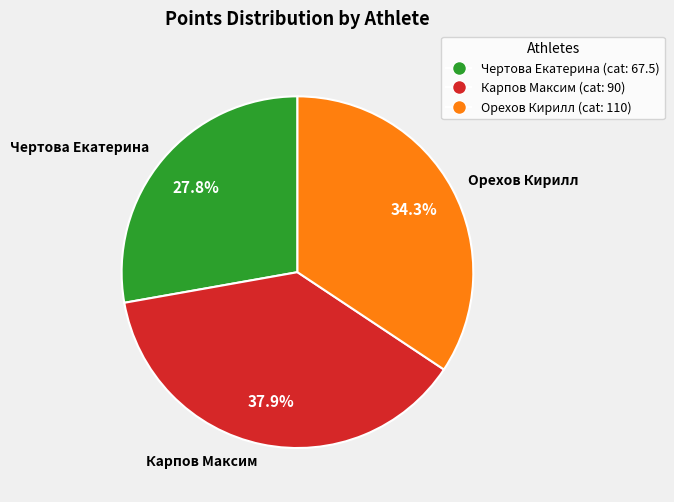

Is there a majority slice in this chart?

No